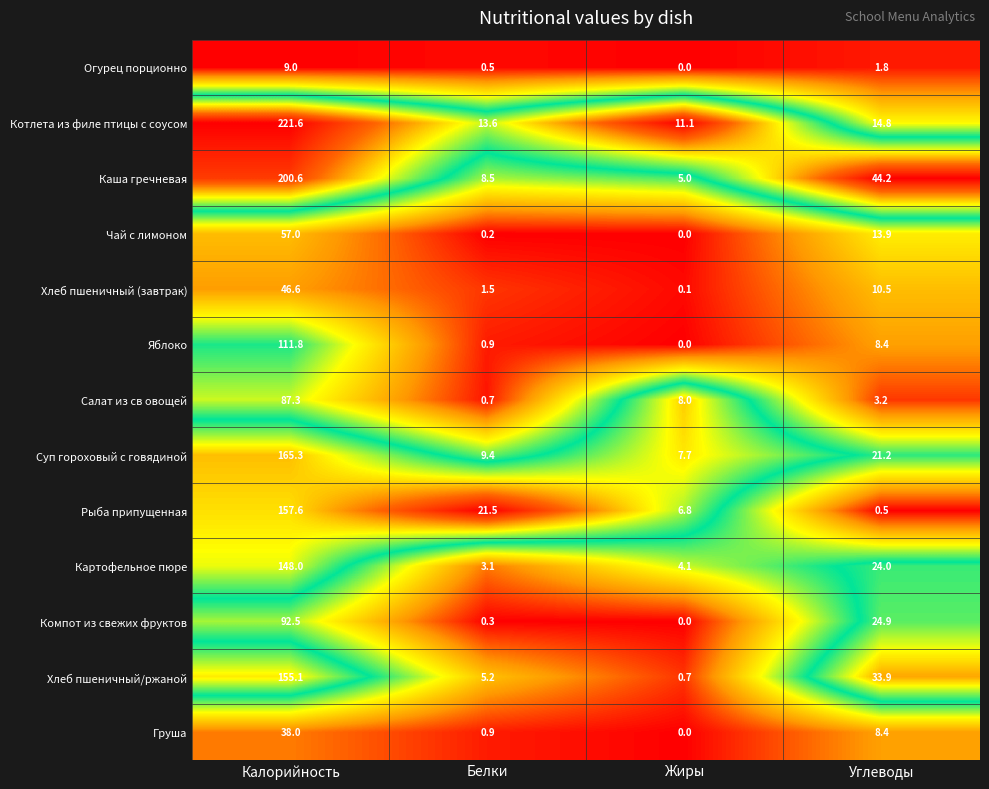

What is the difference between the maximum and minimum values in the Хлеб пшеничный/ржаной series?

154.4